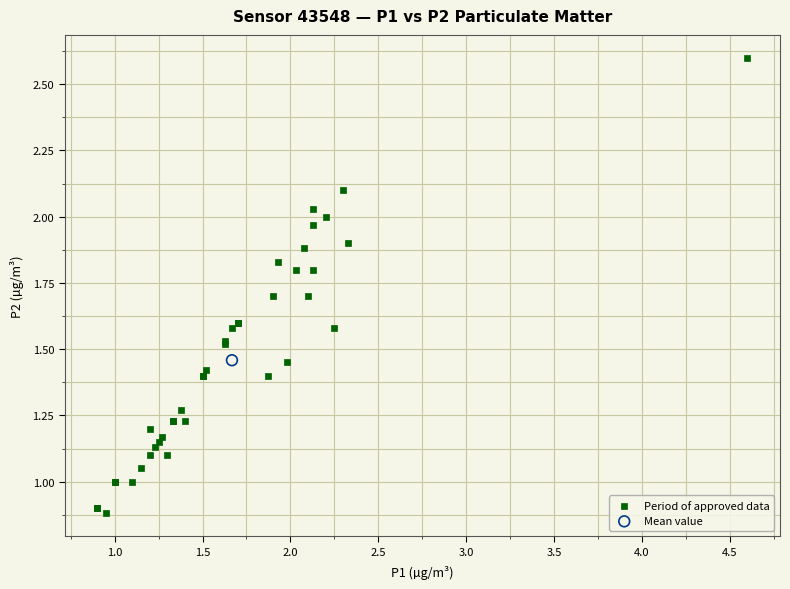

What are all the series names shown in the legend?

Period of approved data, Mean value